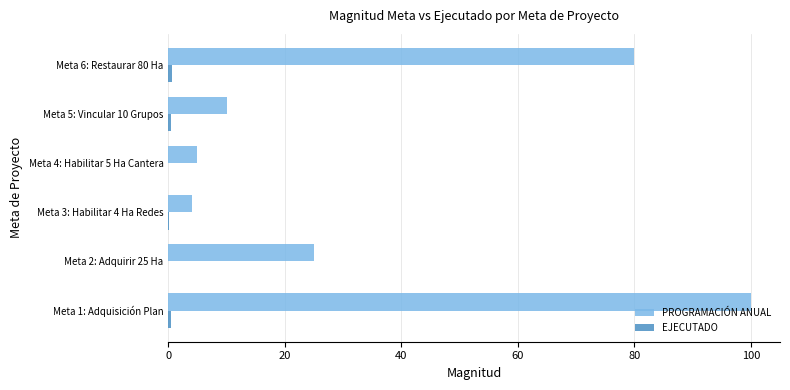

At which category does the chart reach its peak across all series?

Meta 1: Adquisición Plan